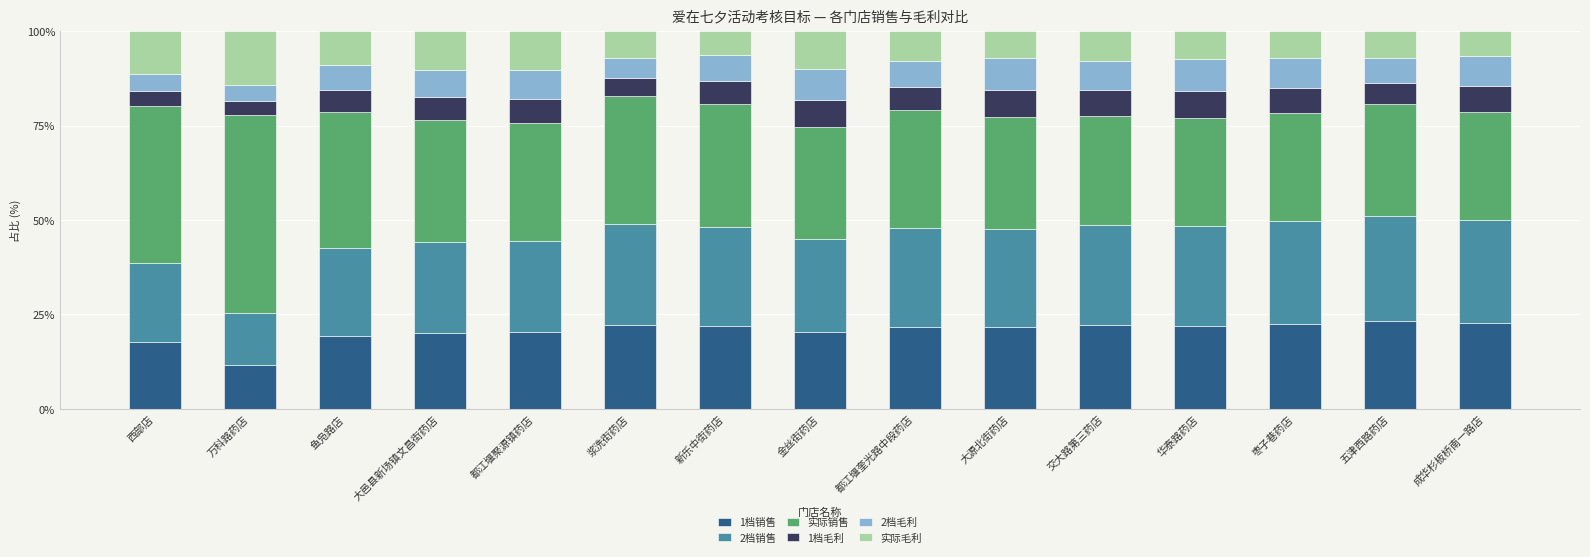

What is the total value across all series at 西部店?

100.0